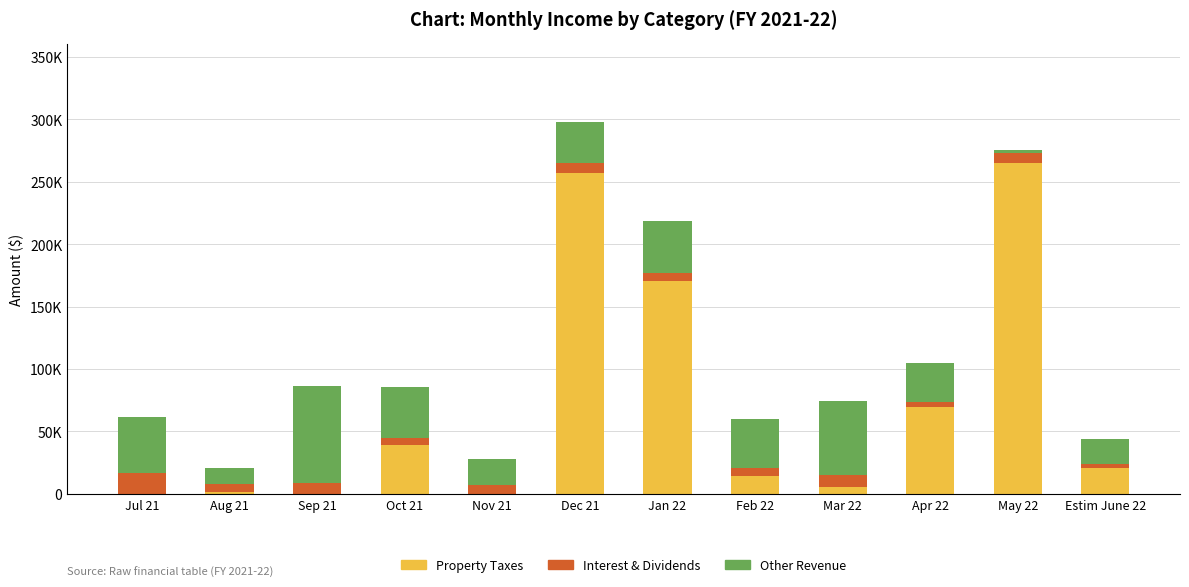

Are the bars grouped side by side (vs. stacked)?

No